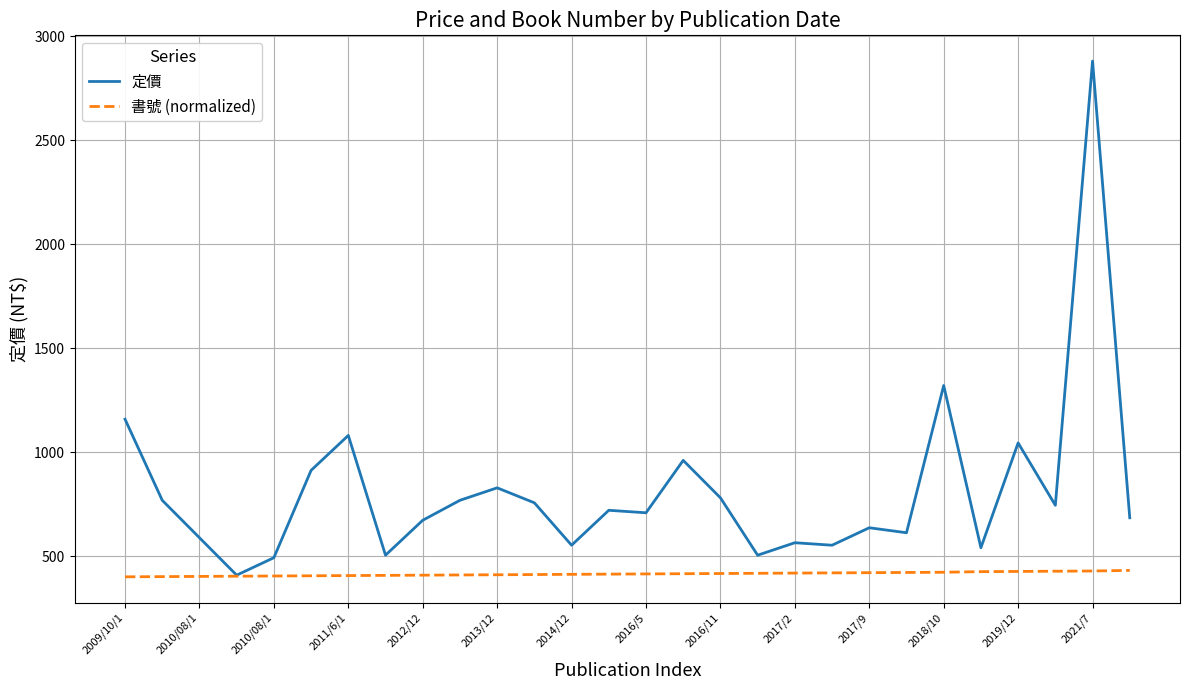

What is the lowest value of the 書號 (normalized) series?

400